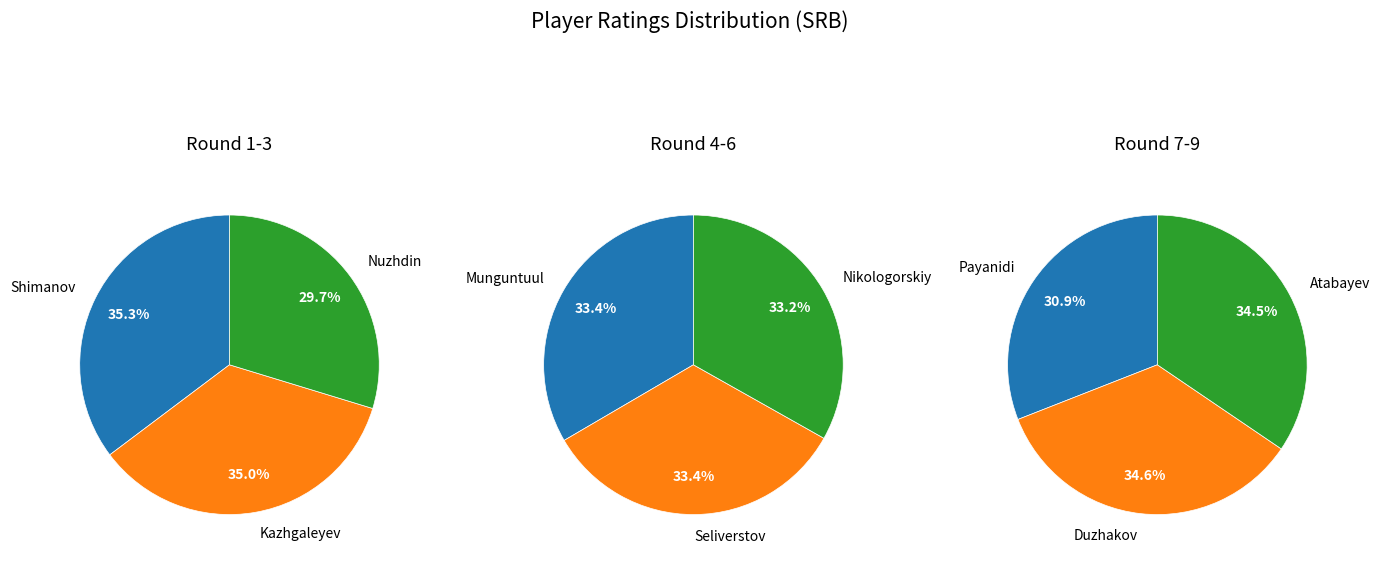

How many segments does this pie chart have?

9